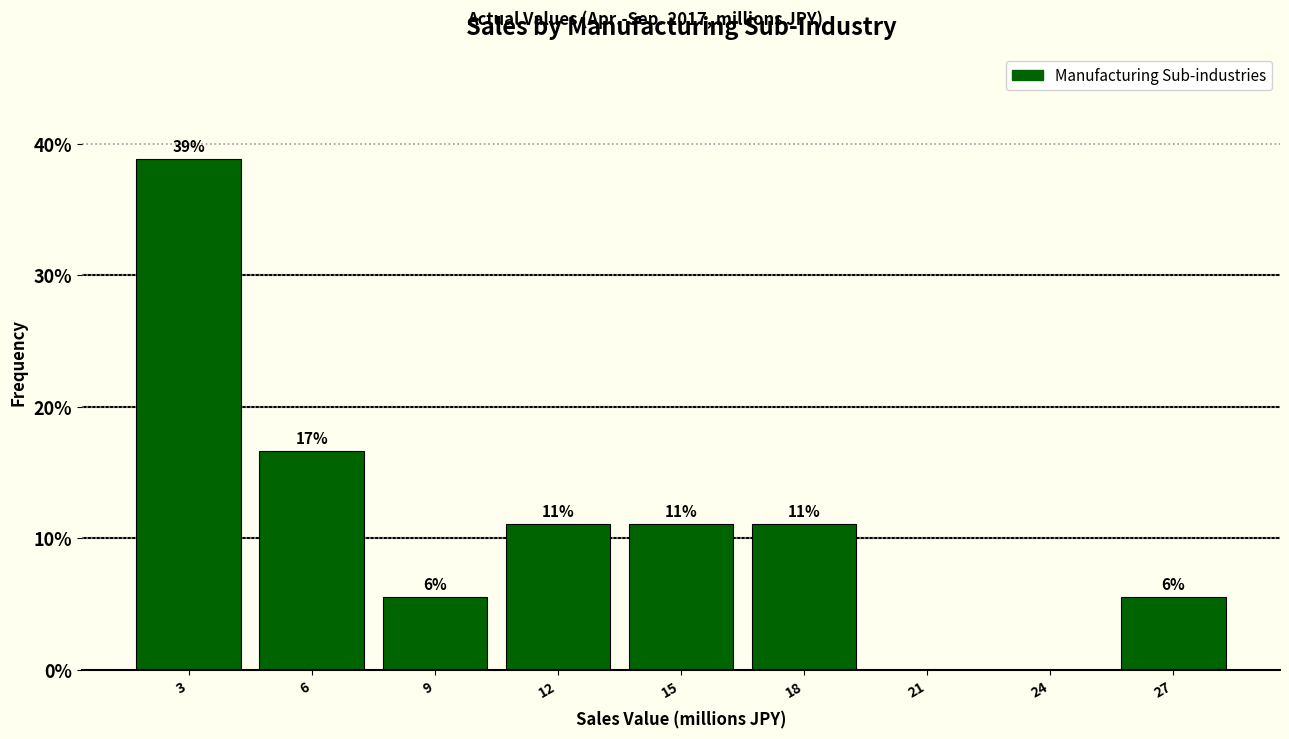

Are the bars horizontal?

No